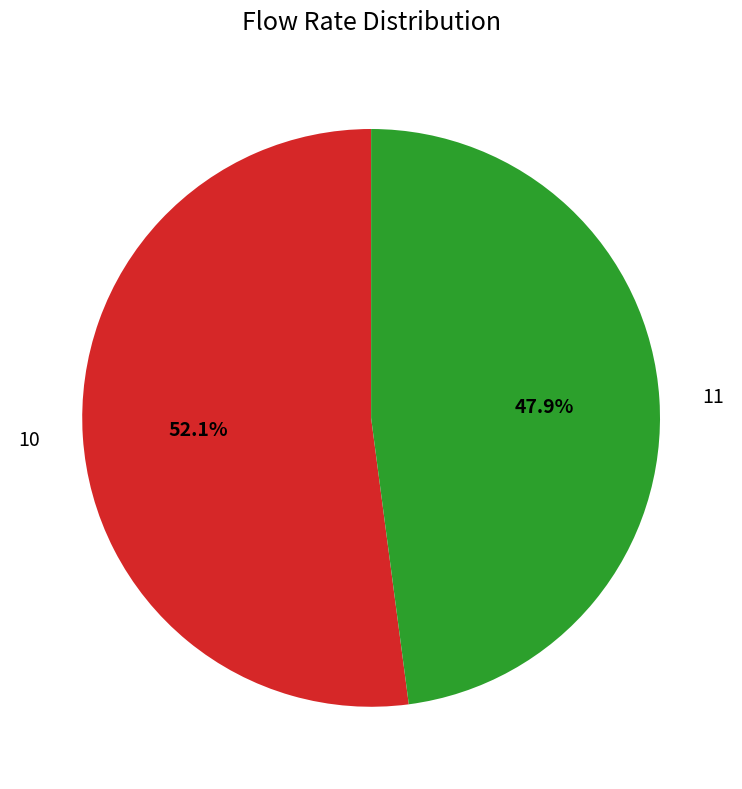

Is 11 the majority of the pie?

No